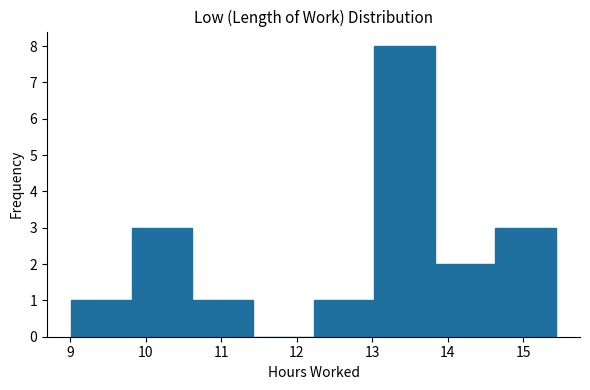

How tall is the bar that spans 10.6 to 11.4 on the x-axis? Neither the bar edges nor the heights are printed on the chart, so give them approximately, as read against the axes.

1